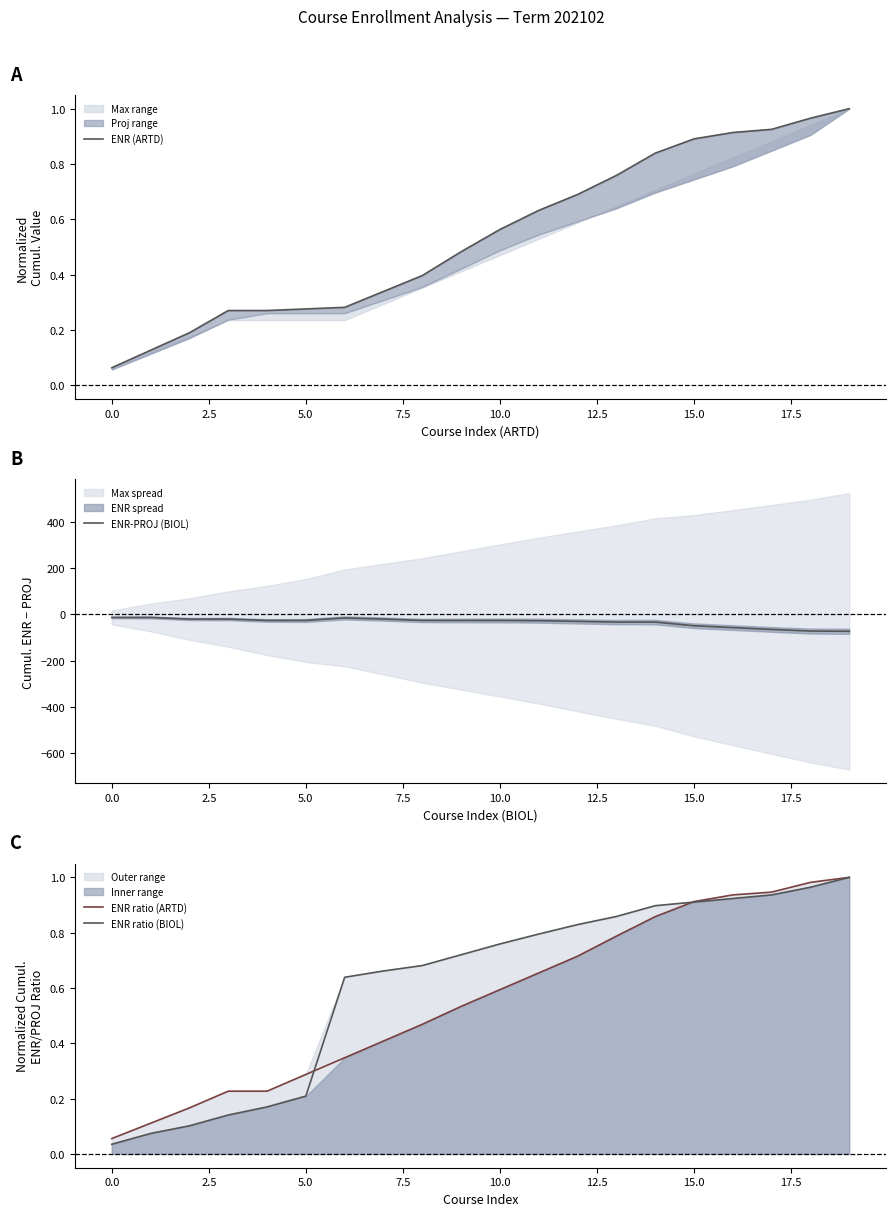

What is the minimum value for ENR-PROJ (BIOL)?

-73